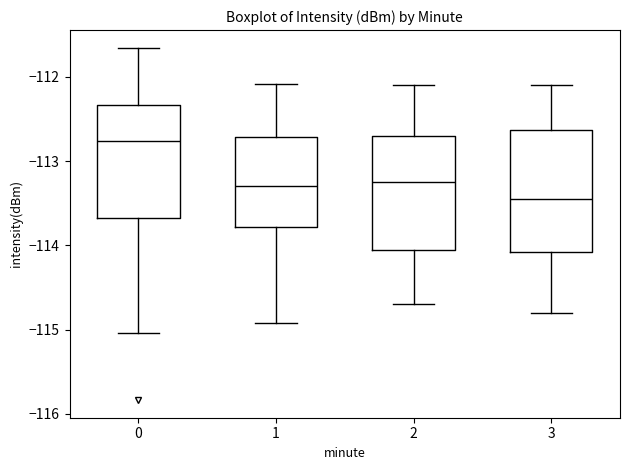

Where is the lower edge of the box at x = 0 on the y-axis? The values are not printed on the chart, so give them approximately, as read against the axis.

-113.7